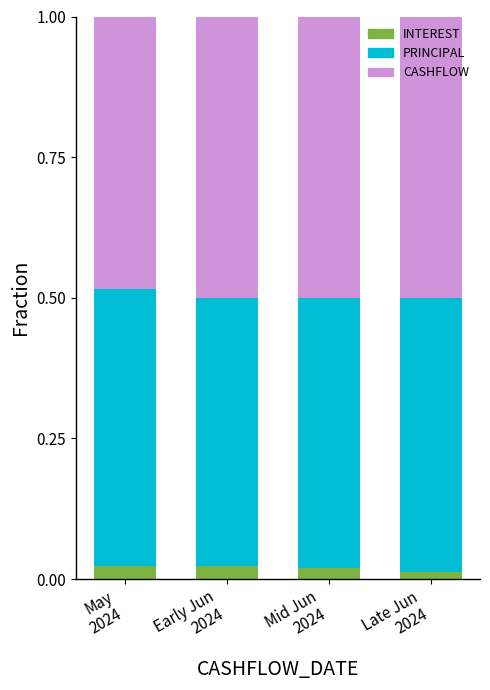

What are all the series names shown in the legend?

INTEREST, PRINCIPAL, CASHFLOW